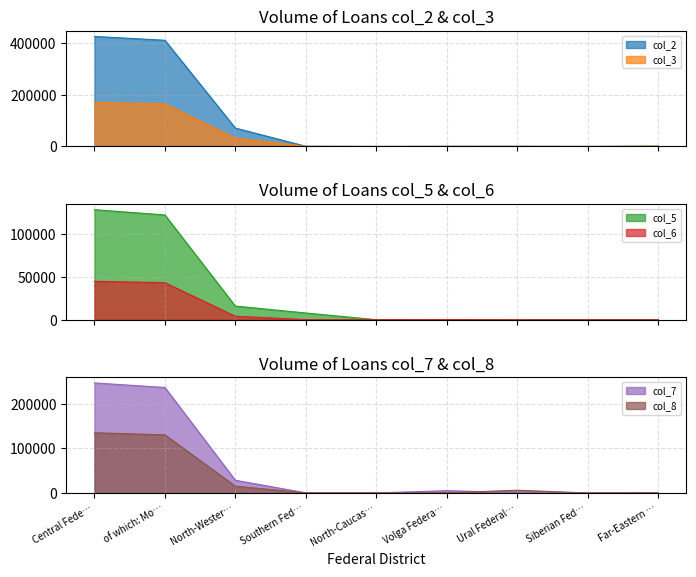

Is it true that col_8 equals 134894 at Central Fede…?

True